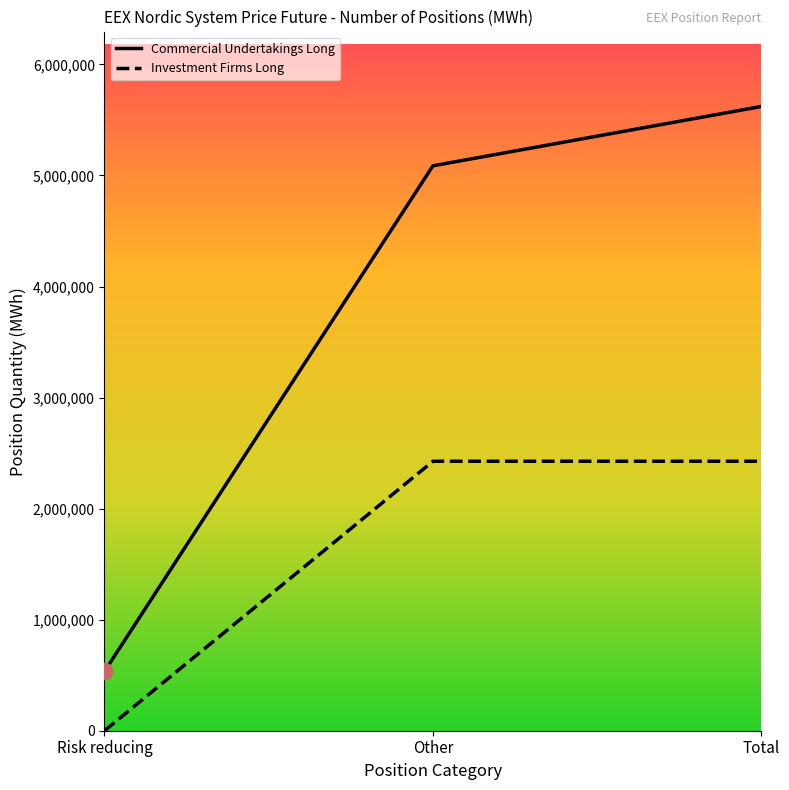

What is the difference between the maximum and minimum values in the Commercial Undertakings Long series?

5086977